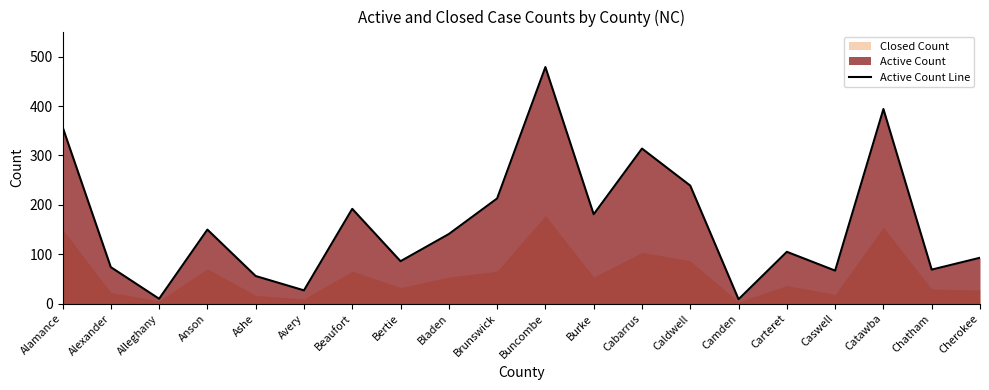

Reading left to right, list all the values displayed in this chart.

Alamance=358	Alexander=74	Alleghany=10	Anson=150	Ashe=56	Avery=27	Beaufort=192	Bertie=86	Bladen=141	Brunswick=213	Buncombe=479	Burke=181	Cabarrus=314	Caldwell=239	Camden=9	Carteret=105	Caswell=67	Catawba=394	Chatham=69	Cherokee=93